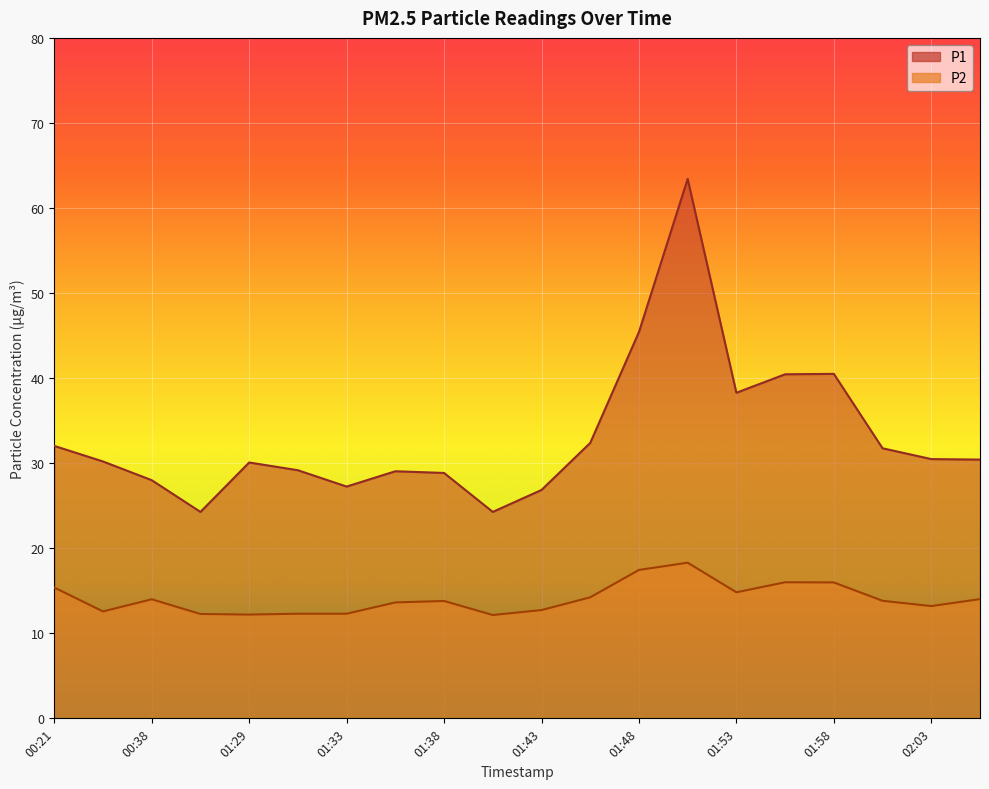

What position from the right is 01:56?

5